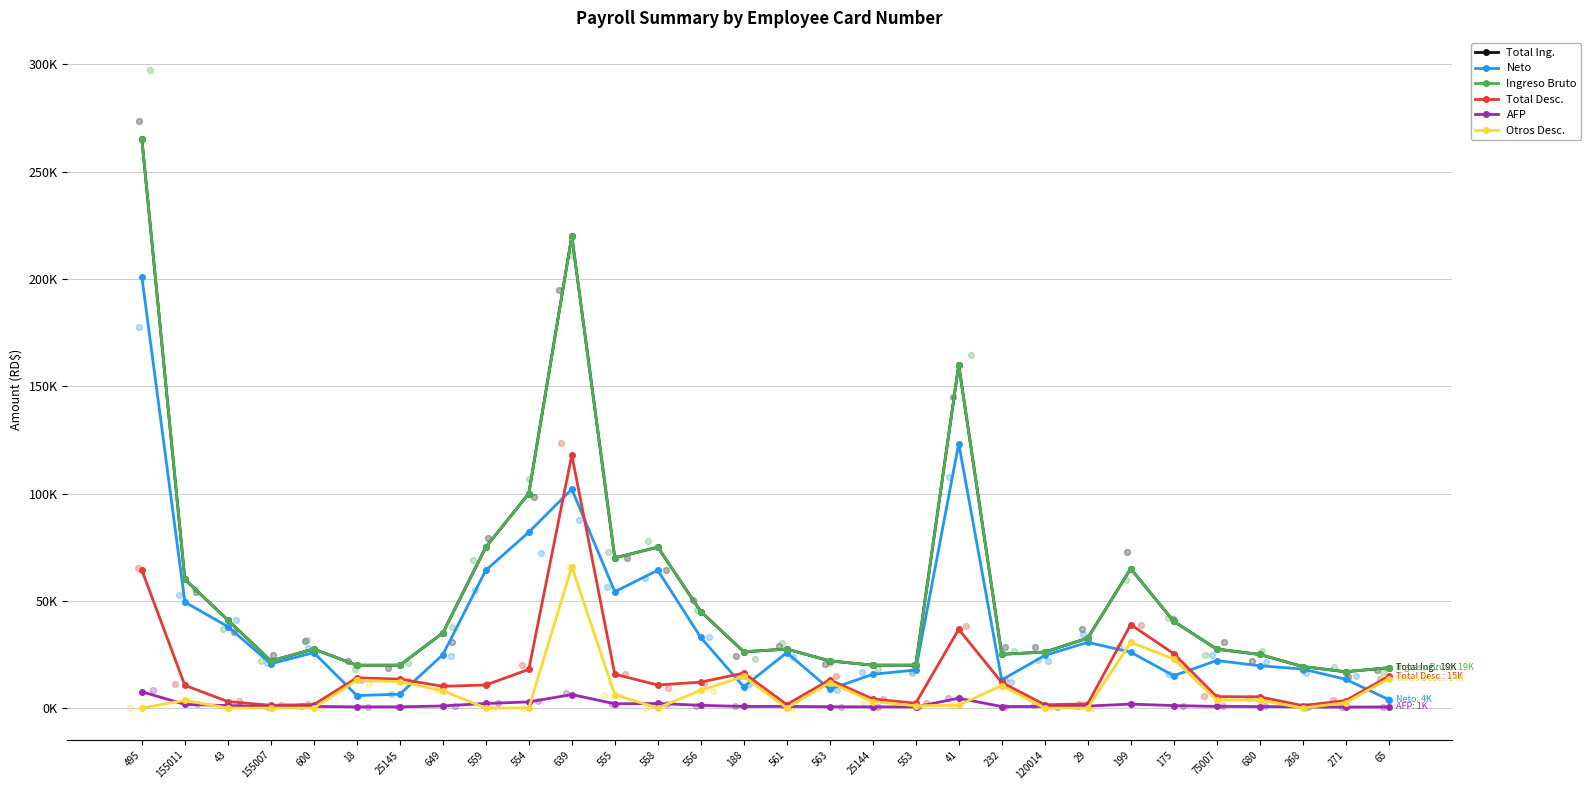

Which series has the largest Y range (max minus min)?

Total Ing.